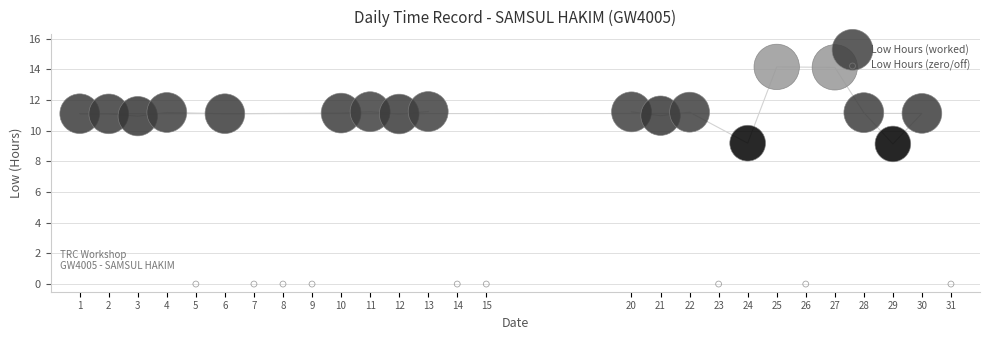

Which series contains the highest Y value?

Low Hours (worked)